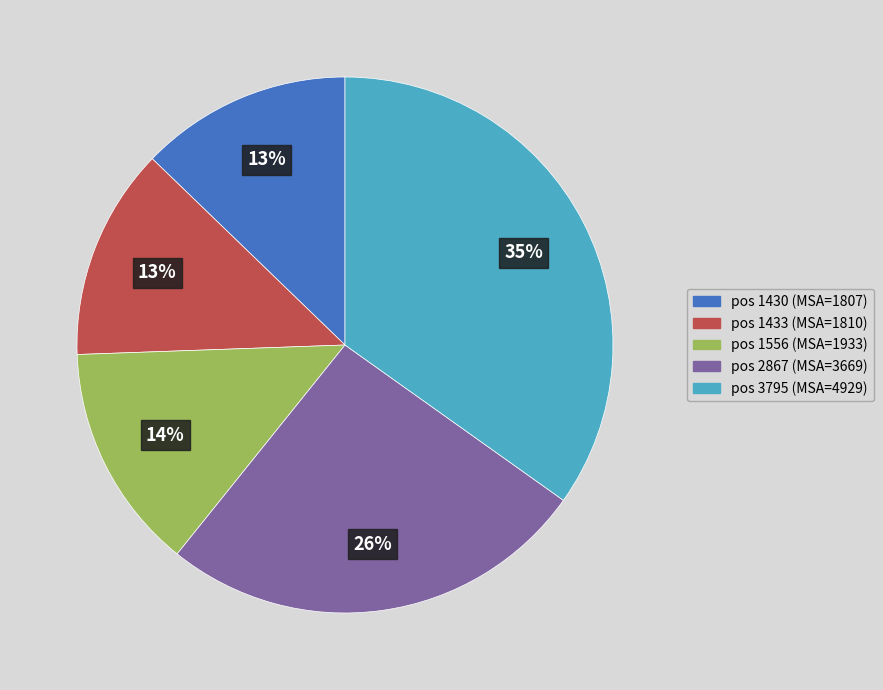

Is there any slice that represents more than half of the pie?

No